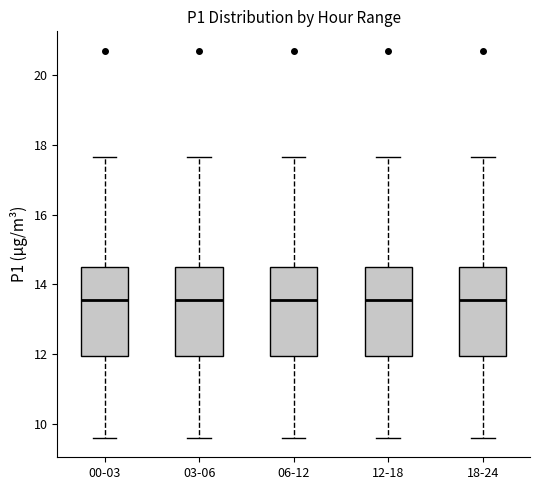

Reading left to right, transcribe this box plot: for each box, give where its median line is, the range the box spans, and where its two whiskers end, as read against the y-axis. The values are not printed on the chart, so give them approximately, as read against the axis.

00-03: median 13.6, box 12.0 to 14.4, whiskers 9.6 to 17.6
03-06: median 13.6, box 12.0 to 14.4, whiskers 9.6 to 17.6
06-12: median 13.6, box 12.0 to 14.4, whiskers 9.6 to 17.6
12-18: median 13.6, box 12.0 to 14.4, whiskers 9.6 to 17.6
18-24: median 13.6, box 12.0 to 14.4, whiskers 9.6 to 17.6